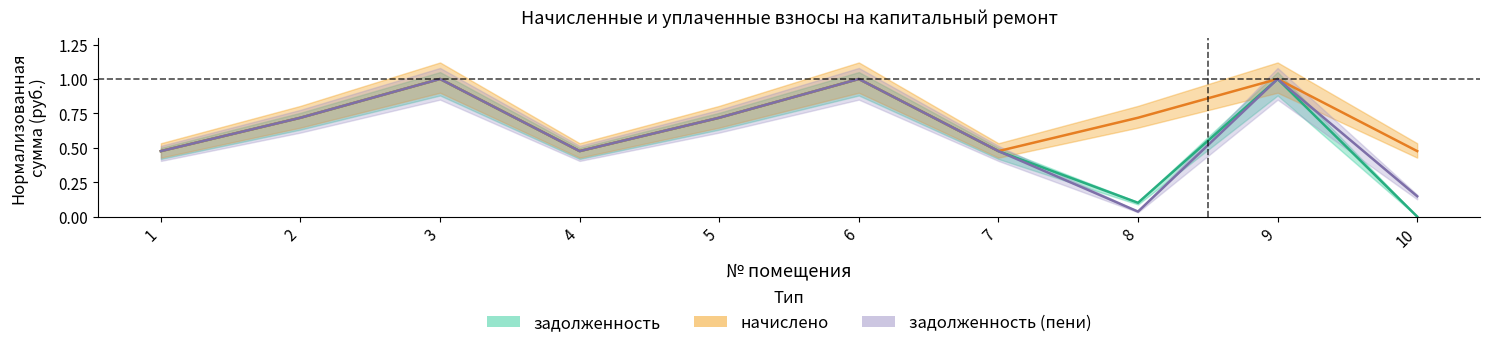

Reading left to right, what are all the values shown in this chart?

задолженность: 1=0.5	2=0.7	3=1.0	4=0.5	5=0.7	6=1.0	7=0.5	8=0.1	9=1.0	10=0.0
начислено: 1=0.5	2=0.7	3=1.0	4=0.5	5=0.7	6=1.0	7=0.5	8=0.7	9=1.0	10=0.5
задолженность (пени): 1=0.5	2=0.7	3=1.0	4=0.5	5=0.7	6=1.0	7=0.5	8=0.0	9=1.0	10=0.1